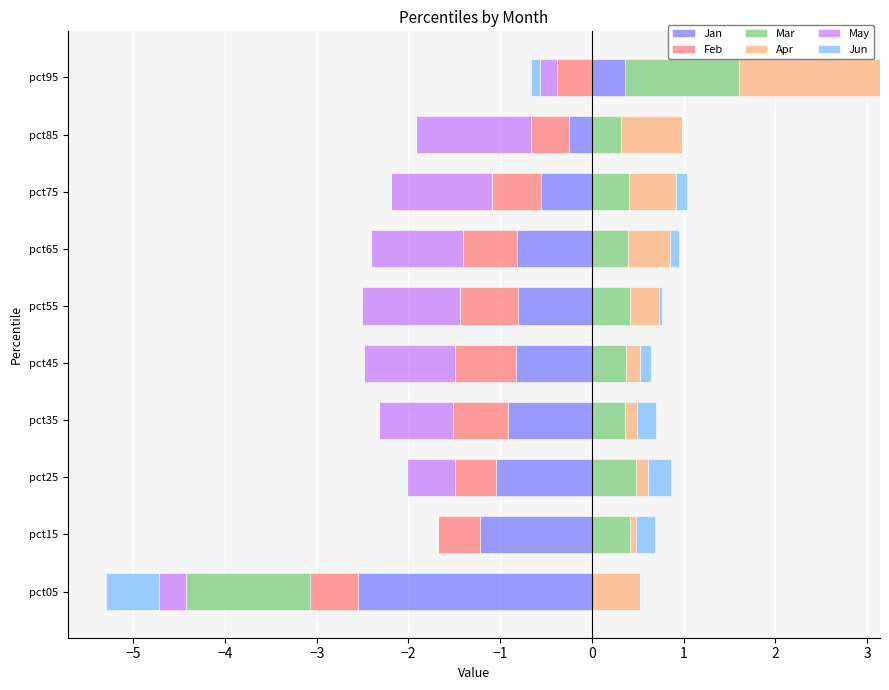

How many bars are there in total?

60